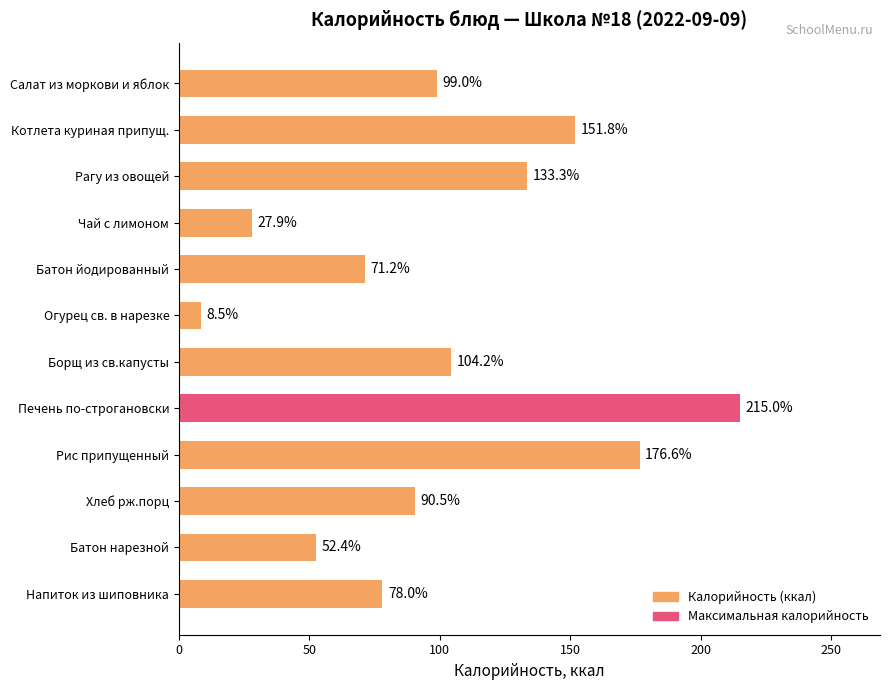

What is the difference between the maximum and minimum values?

206.5